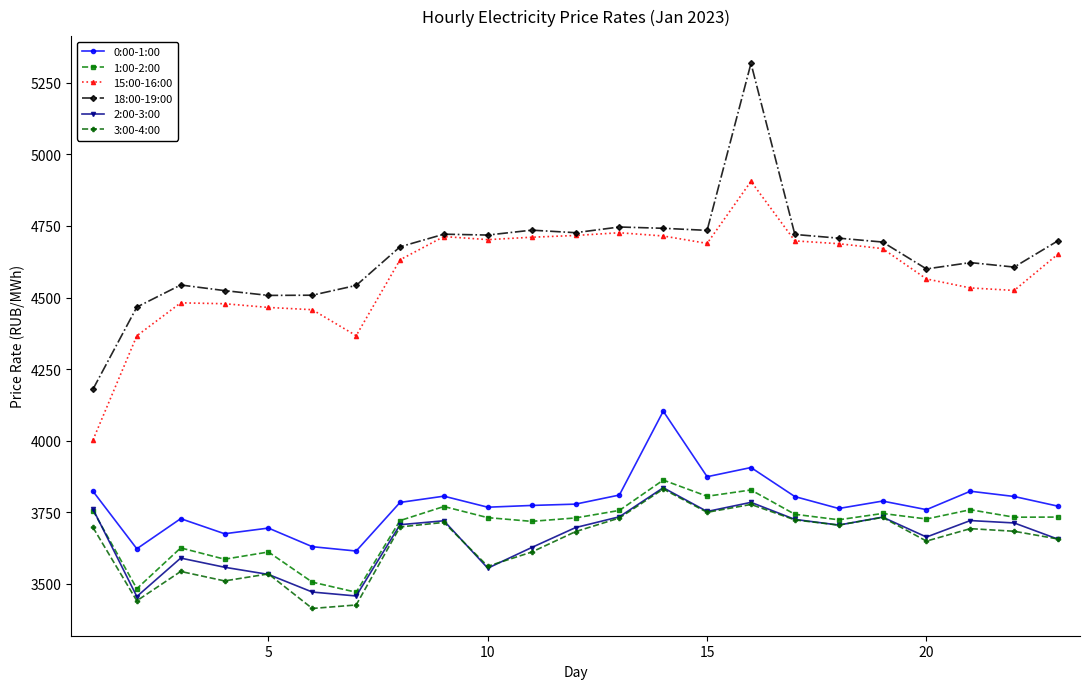

How many interior local peaks does the 3:00-4:00 series have?

7